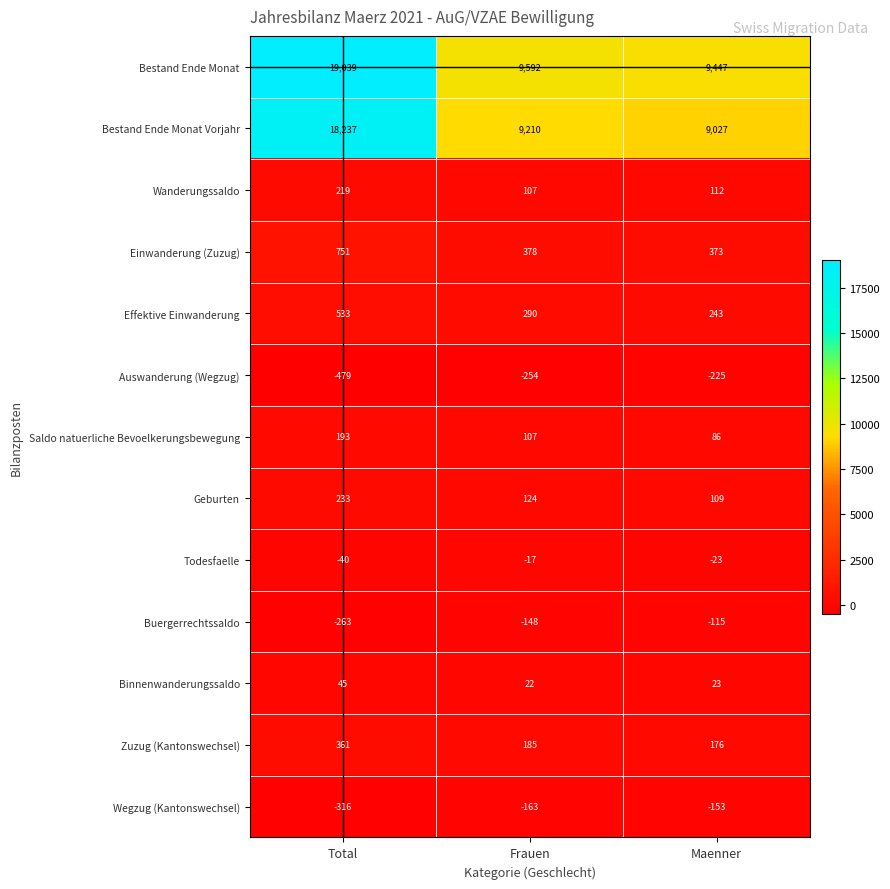

The value of Einwanderung (Zuzug) at Frauen is 378. True or false?

True